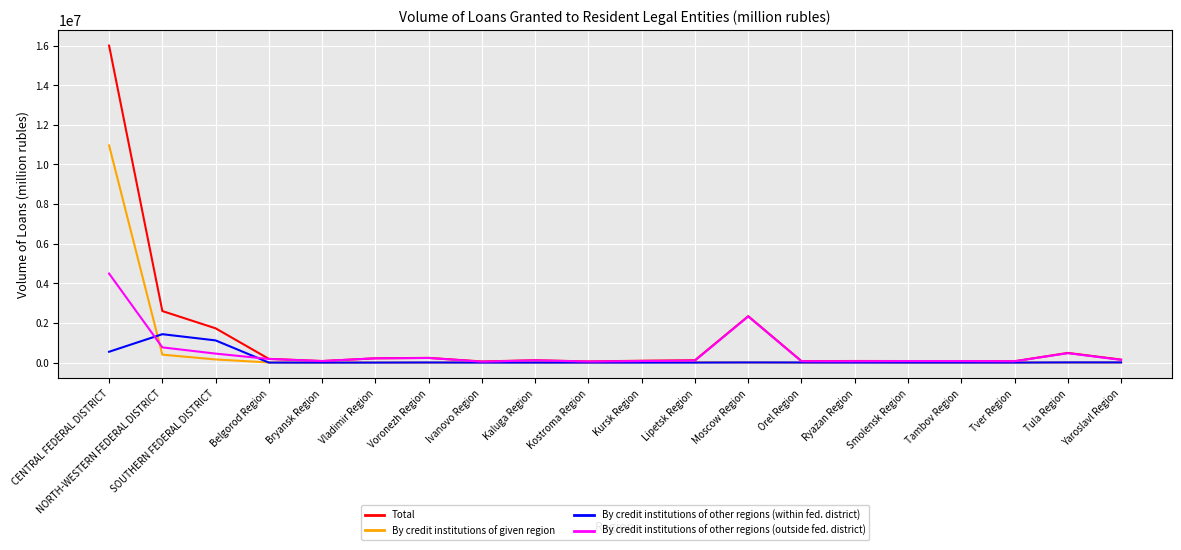

At which label is By credit institutions of given region closest to 5480149?

NORTH-WESTERN FEDERAL DISTRICT